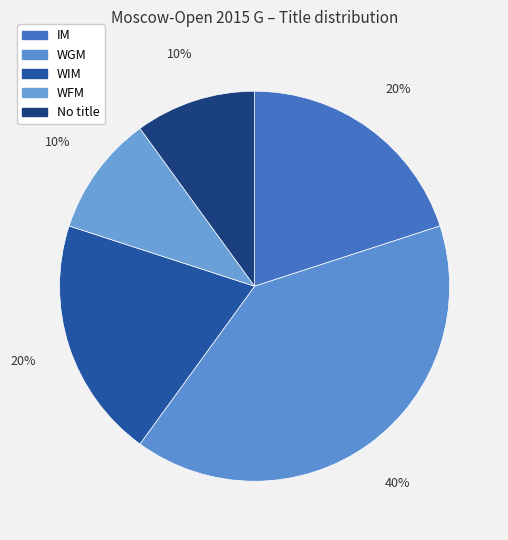

What is the smallest slice in the pie chart?

WFM